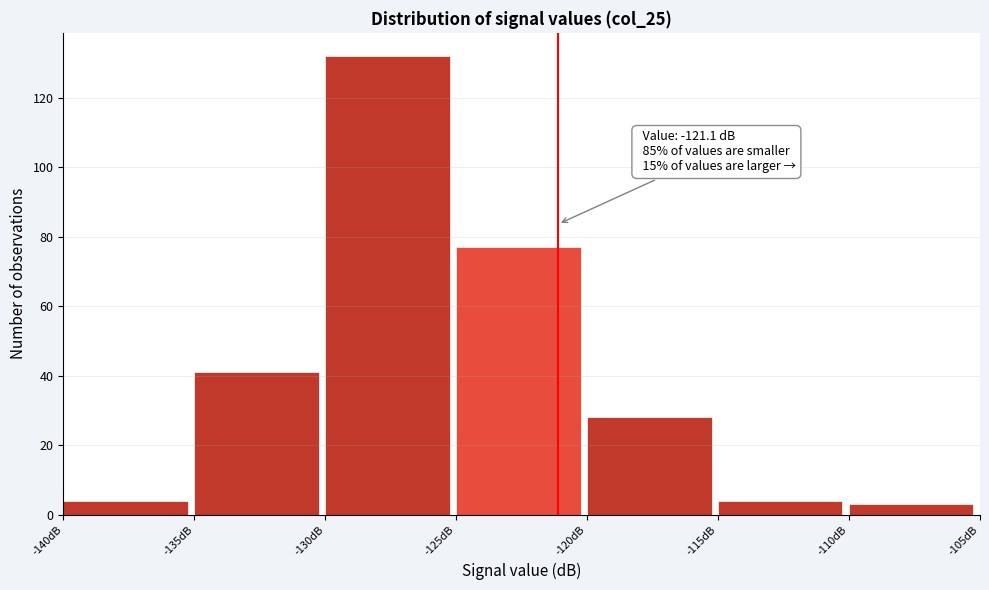

Over which range of the x-axis is the bar tallest?

-130 to -125